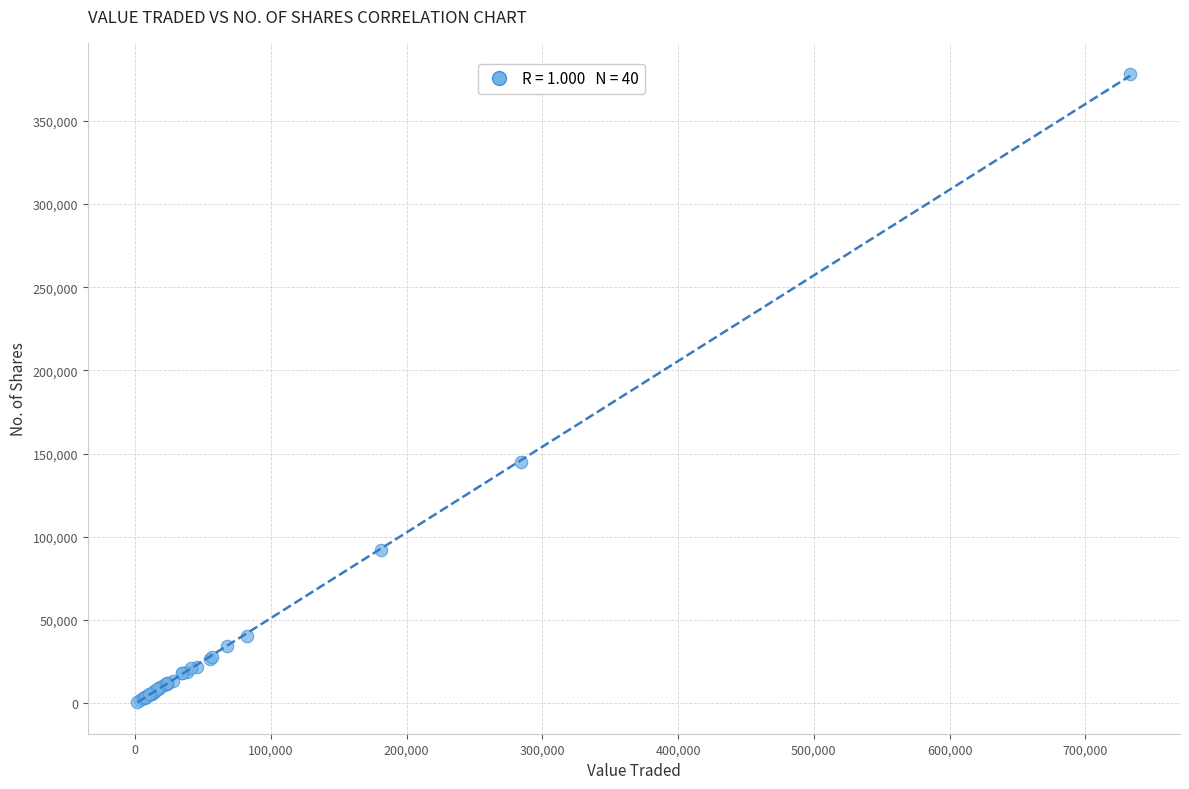

What Y value in the scatter plot is closest to 189384?

144976